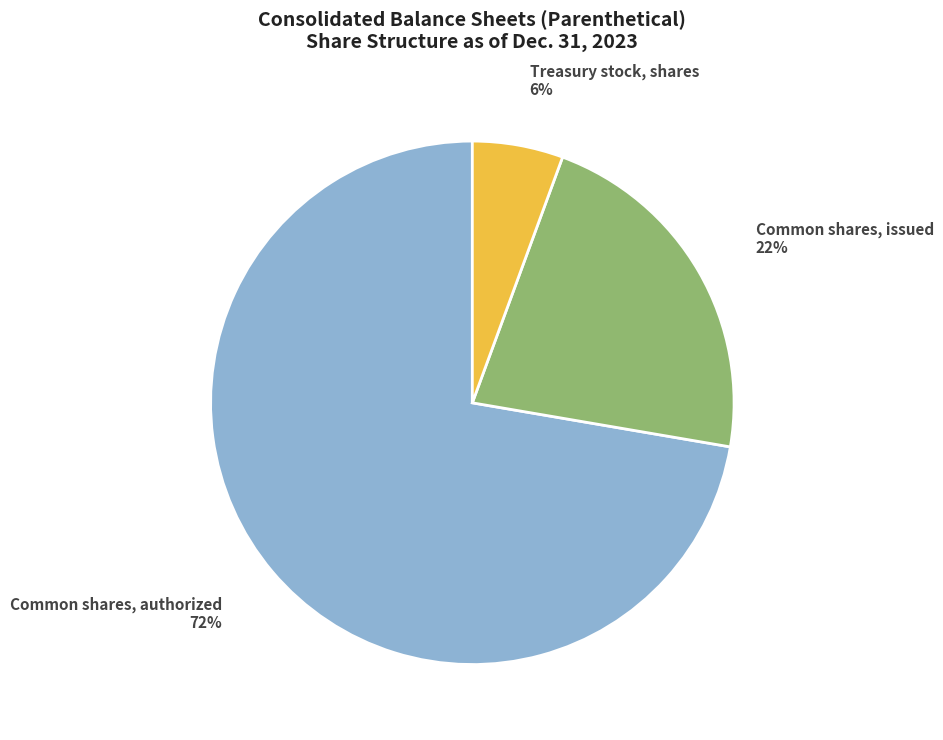

Rank the categories by value from highest to lowest.

Common shares, authorized, Common shares, issued, Treasury stock, shares